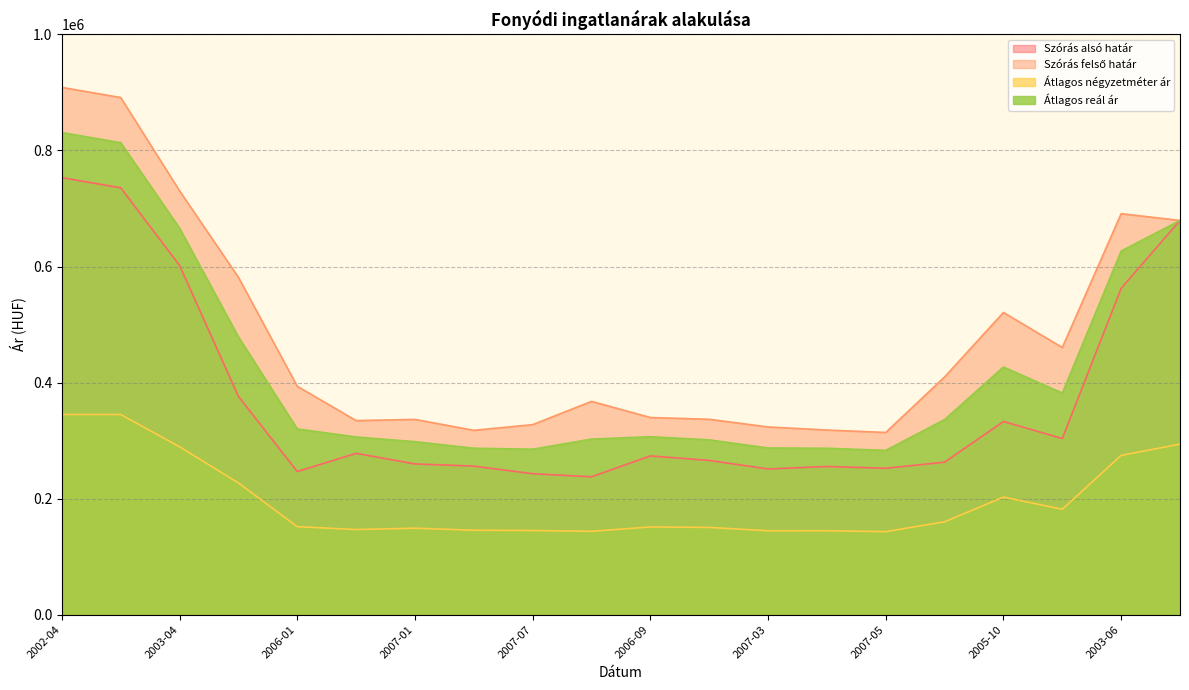

Reading right to left, list all the values displayed in this chart.

Szórás alsó határ: 2003-03=679421	2003-06=562472	2005-11=303594	2005-10=332922	2005-12=262844	2007-05=252334	2007-04=255409	2007-03=251100	2006-12=265836	2006-09=273605	2006-03=237609	2007-07=242916	2007-06=256012	2007-01=259757	2006-06=278067	2006-01=246657	2005-09=376128	2003-04=601872	2002-09=735701	2002-04=753119
Szórás felső határ: 2003-03=679421	2003-06=691038	2005-11=460418	2005-10=520804	2005-12=409766	2007-05=314010	2007-04=318169	2007-03=323476	2006-12=336702	2006-09=339763	2006-03=367625	2007-07=327458	2007-06=317688	2007-01=336471	2006-06=334451	2006-01=393593	2005-09=581384	2003-04=730438	2002-09=891263	2002-04=908681
Átlagos négyzetméter ár: 2003-03=293961	2003-06=274476	2005-11=181695	2005-10=202609	2005-12=160069	2007-05=143078	2007-04=144622	2007-03=144590	2006-12=150337	2006-09=151171	2006-03=143686	2007-07=145035	2007-06=145503	2007-01=149008	2006-06=146726	2006-01=151630	2005-09=227003	2003-04=289318	2002-09=345000	2002-04=345000
Átlagos reál ár: 2003-03=679421	2003-06=626755	2005-11=382006	2005-10=426863	2005-12=336305	2007-05=283172	2007-04=286789	2007-03=287288	2006-12=301269	2006-09=306684	2006-03=302617	2007-07=285187	2007-06=286850	2007-01=298114	2006-06=306259	2006-01=320125	2005-09=478756	2003-04=666155	2002-09=813482	2002-04=830900